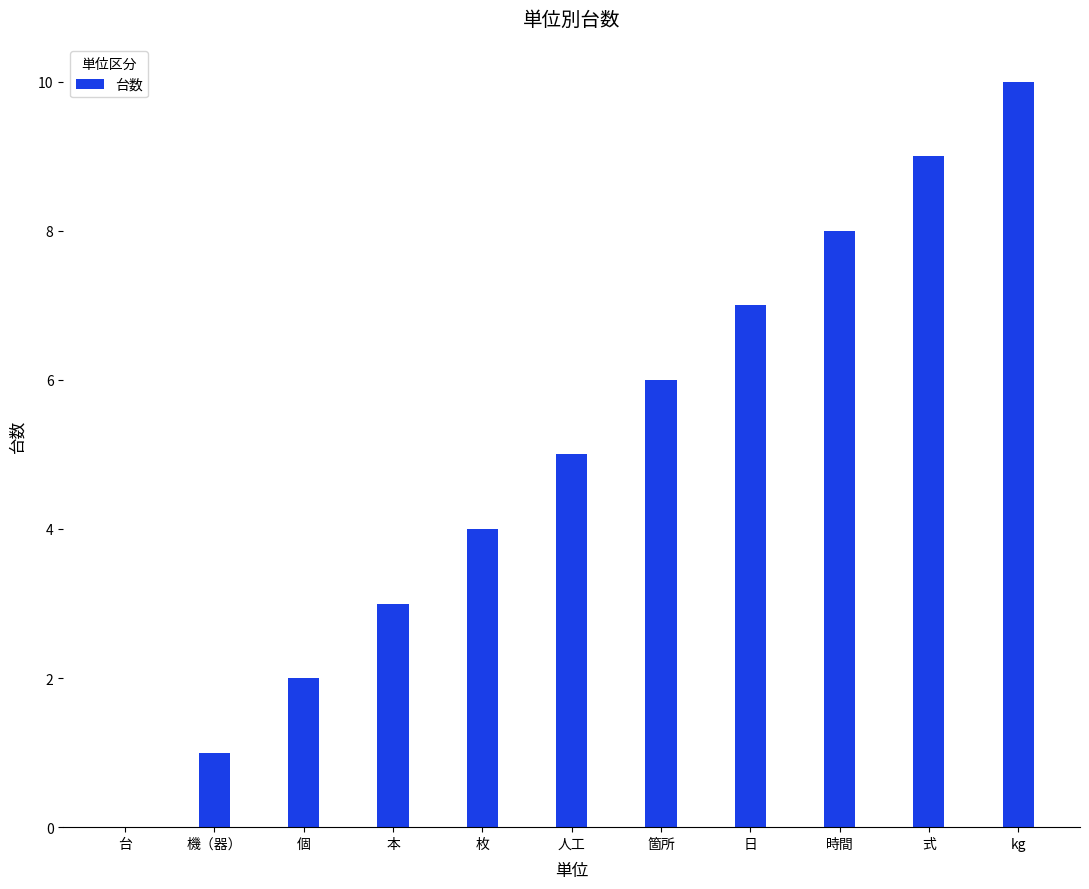

What is the sum of the values at 枚 and kg?

14